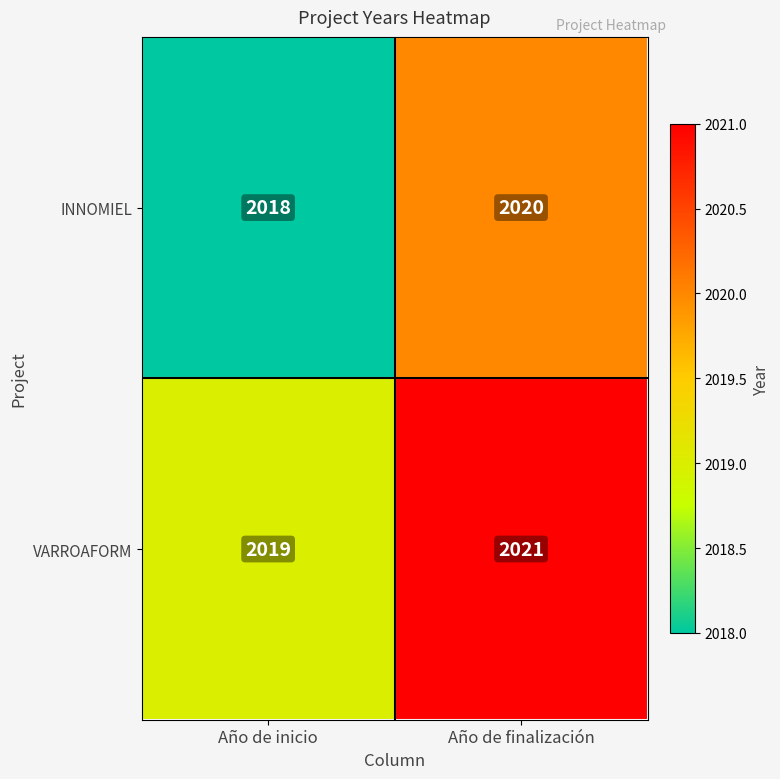

At which label is INNOMIEL closest to 2019?

Año de inicio